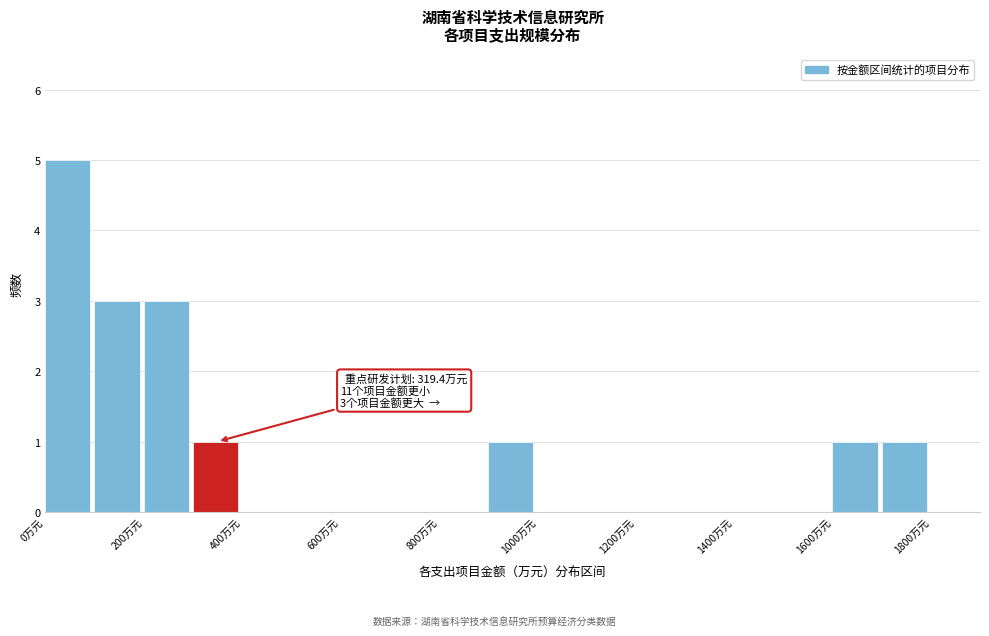

Which range on the x-axis has the tallest bar?

0 to 100